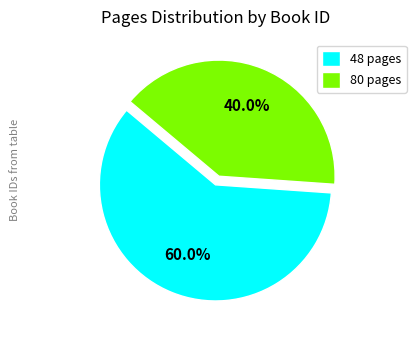

What is the smallest slice in the pie chart?

80 pages